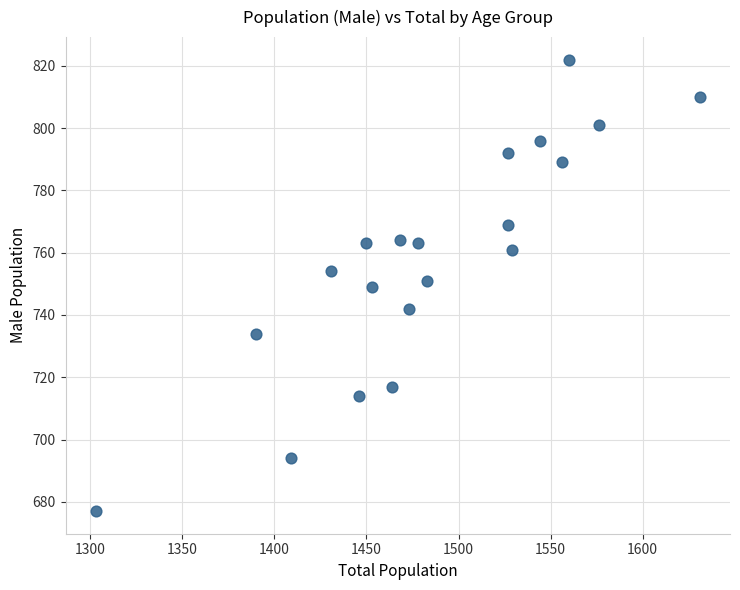

What is the range of X values (max minus min)?

328